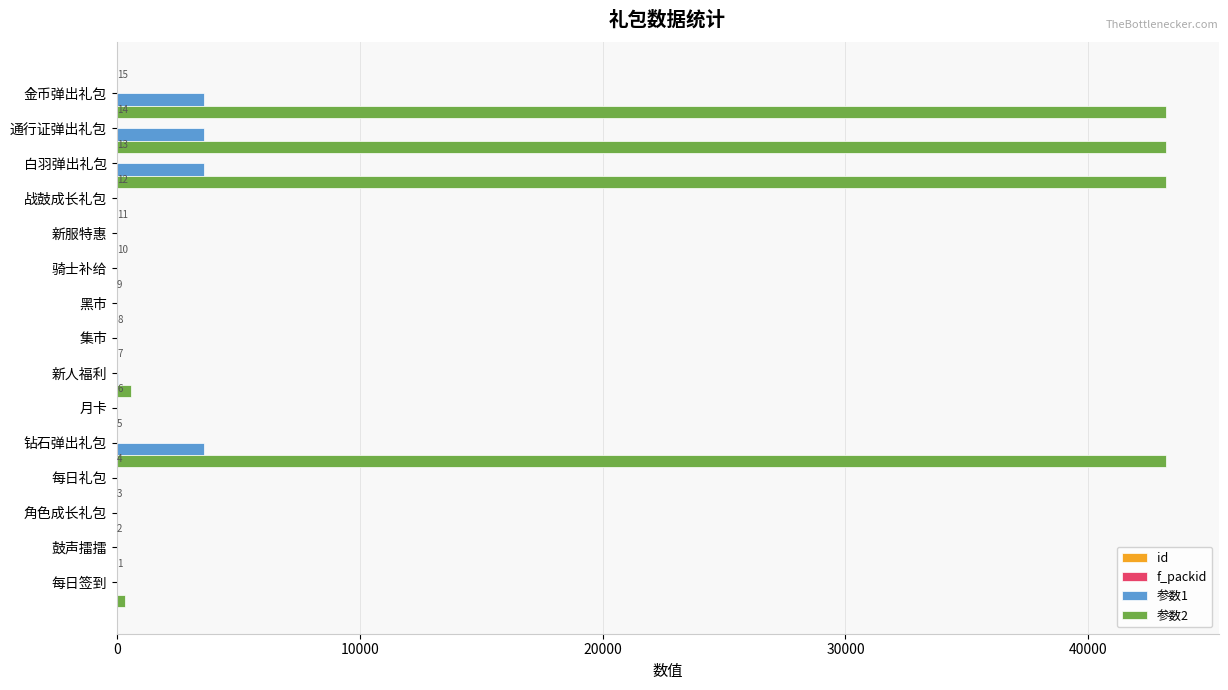

Reading left to right, extract all data points from this chart.

id: 1	2	3	4	5	6	7	8	9	10	11	12	13	14	15
f_packid: 1	2	3	4	13	6	7	8	9	10	11	12	13	13	13
参数1: 1	0	10	10	3600	10	35	0	12	12	0	10	3600	3600	3600
参数2: 324	0	0	0	43200	0	600	0	0	0	0	0	43200	43200	43200